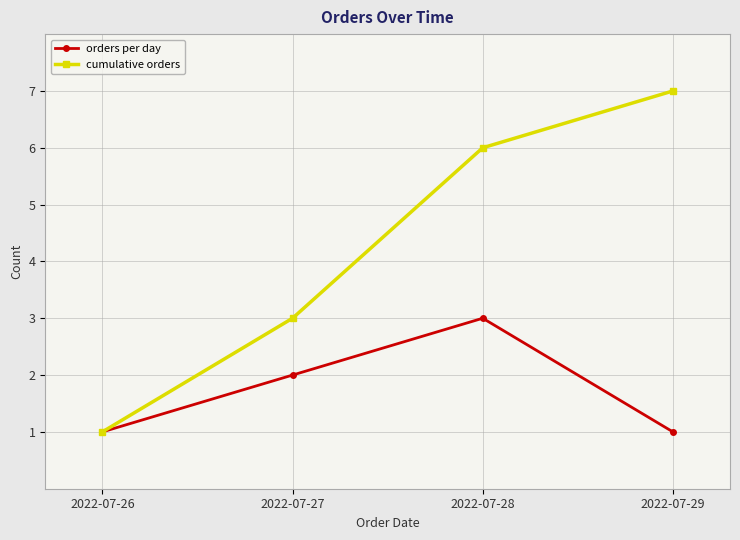

Is this an area chart (filled region under the line)?

No